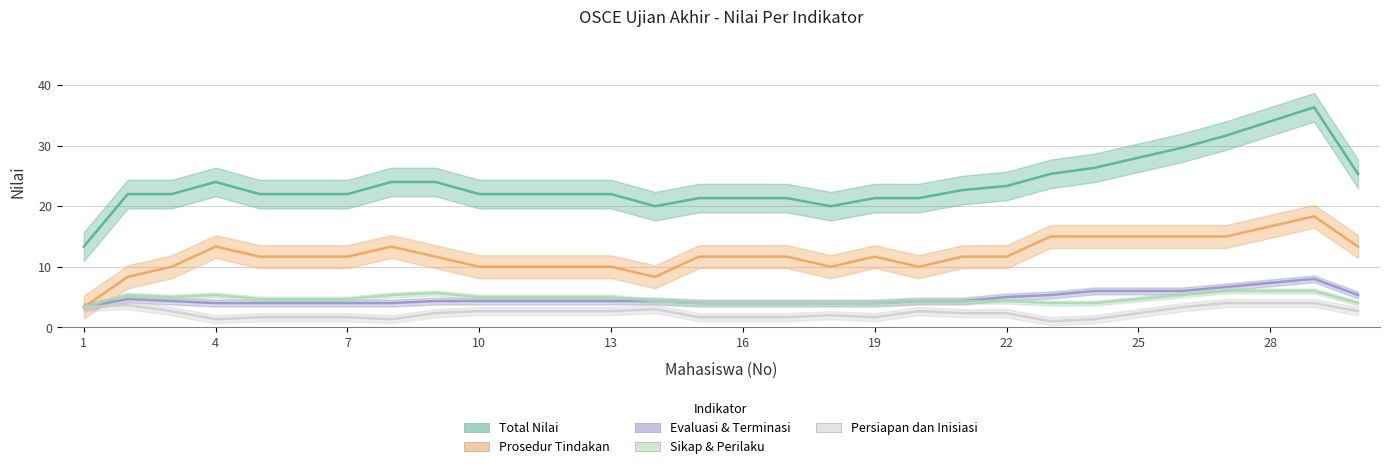

What is the greatest value displayed?

38